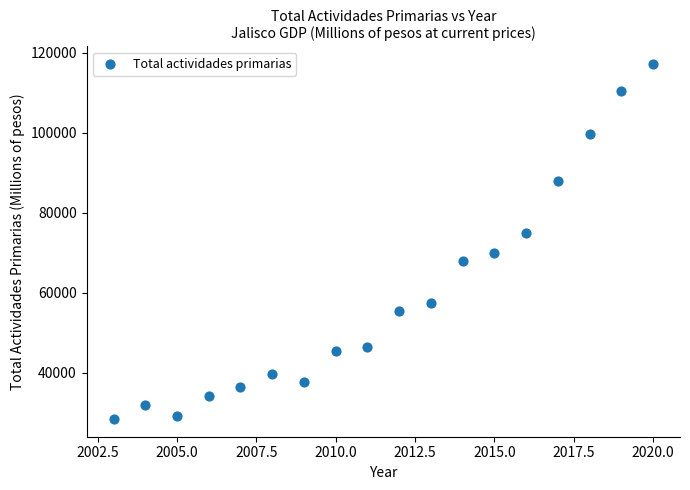

What is the range of Y values (max minus min)?

88716.6